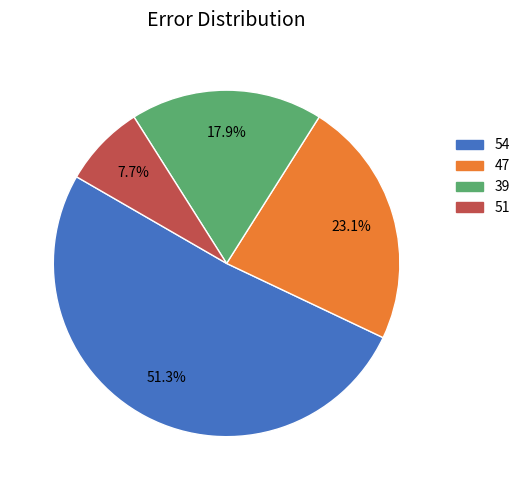

To the nearest percent, what percentage of the pie is 54?

51%